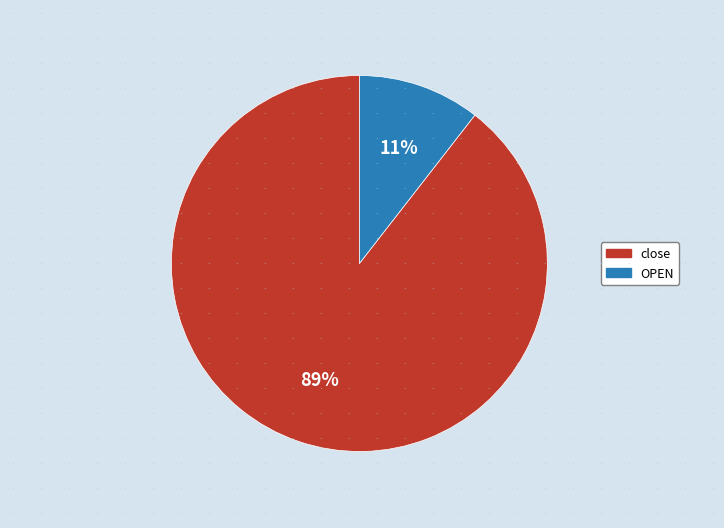

Is it true that close is 89% of the pie?

True